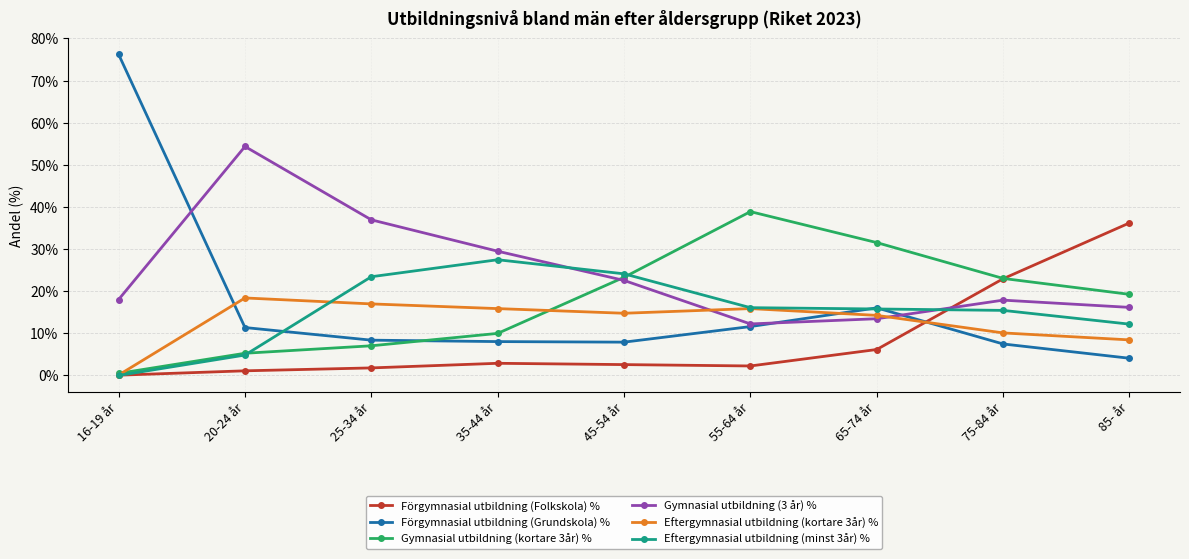

What is the difference between the highest and lowest values at 85- år?

32.1